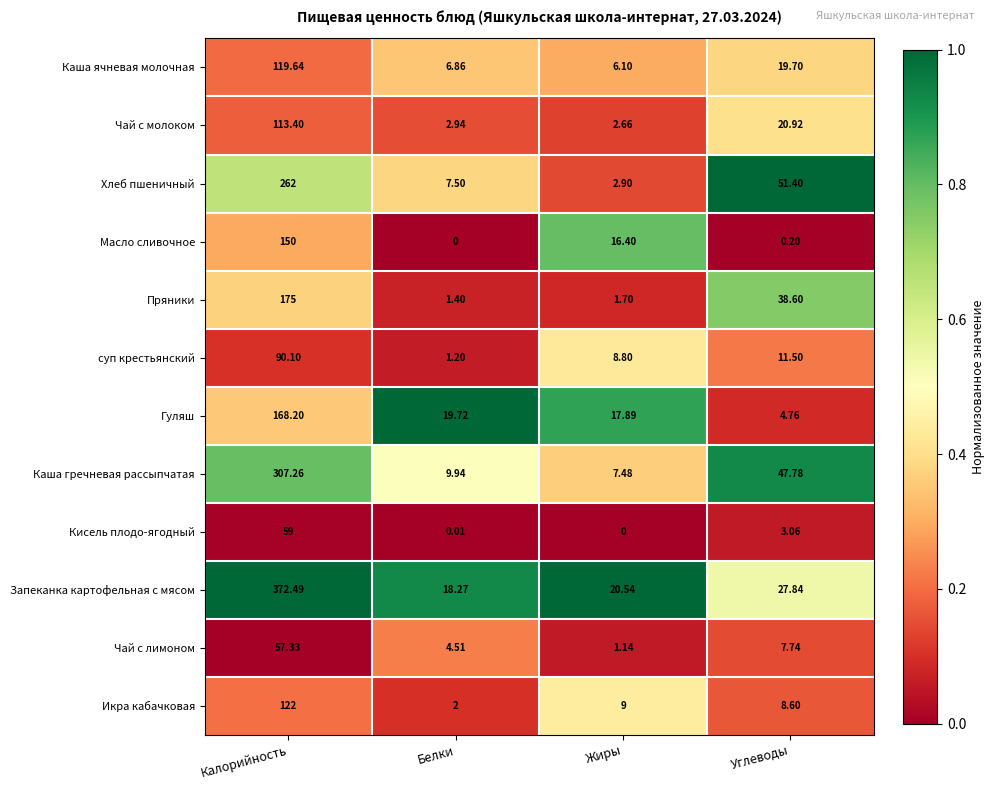

Which category has the highest value across all series?

Калорийность